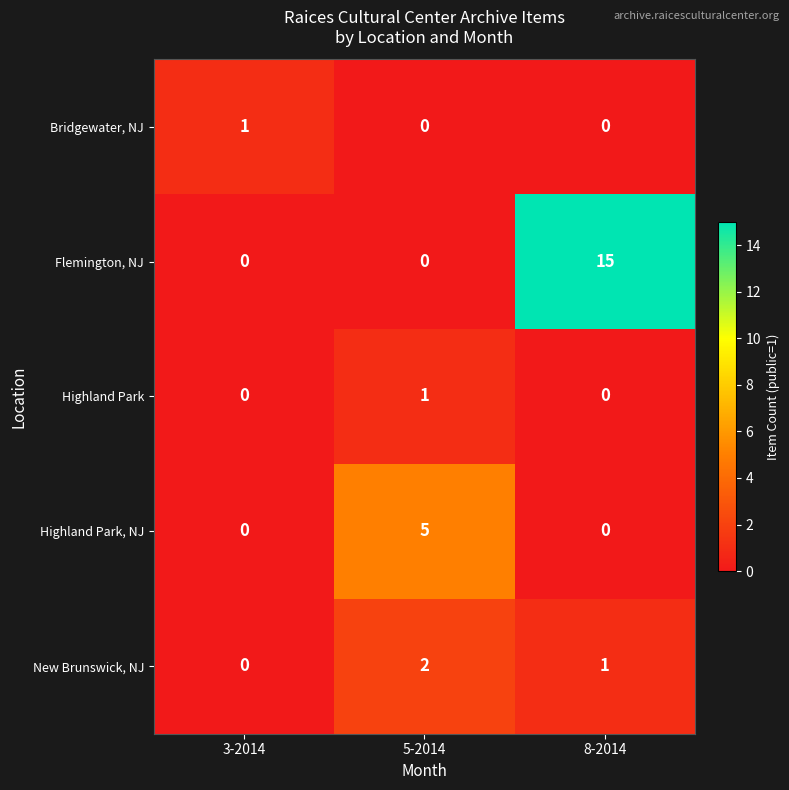

What is the sum of all Highland Park, NJ values?

5